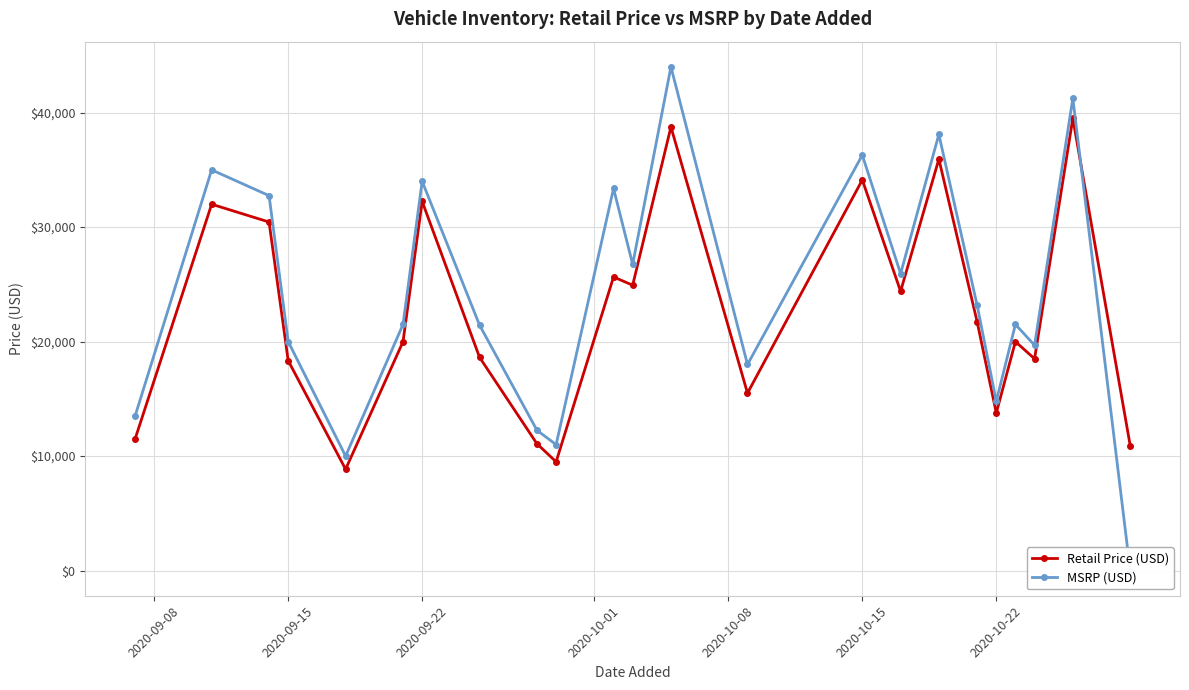

Is this an area chart (filled region under the line)?

No